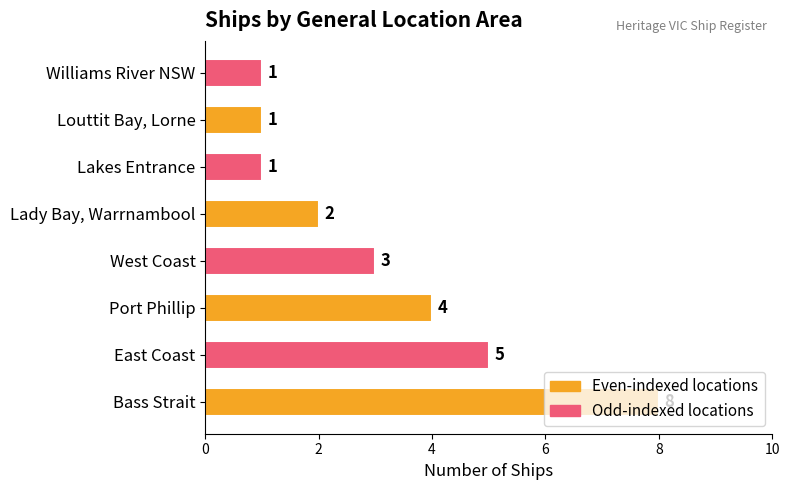

Does the chart contain any negative values?

No